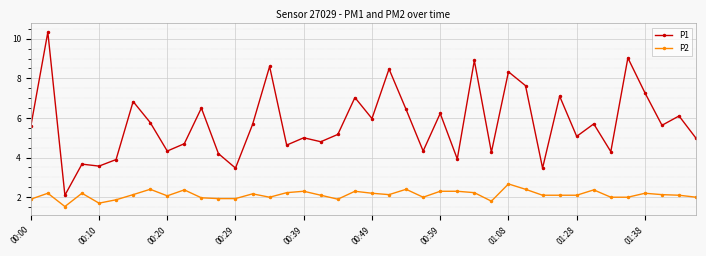

Which series has the largest total across all categories?

P1